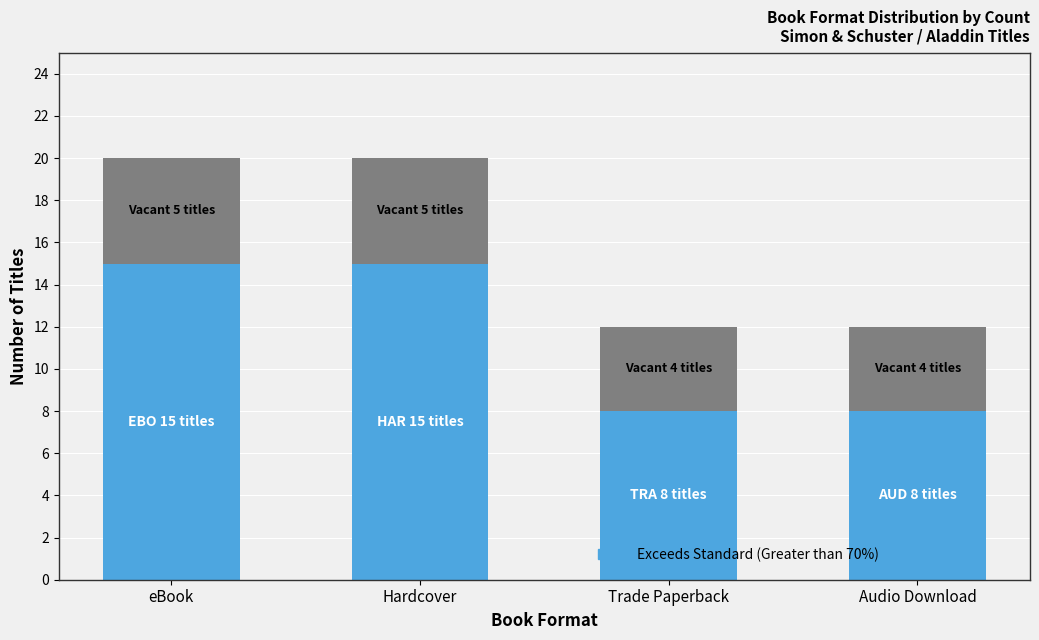

What is the total value across all series at Hardcover?

20